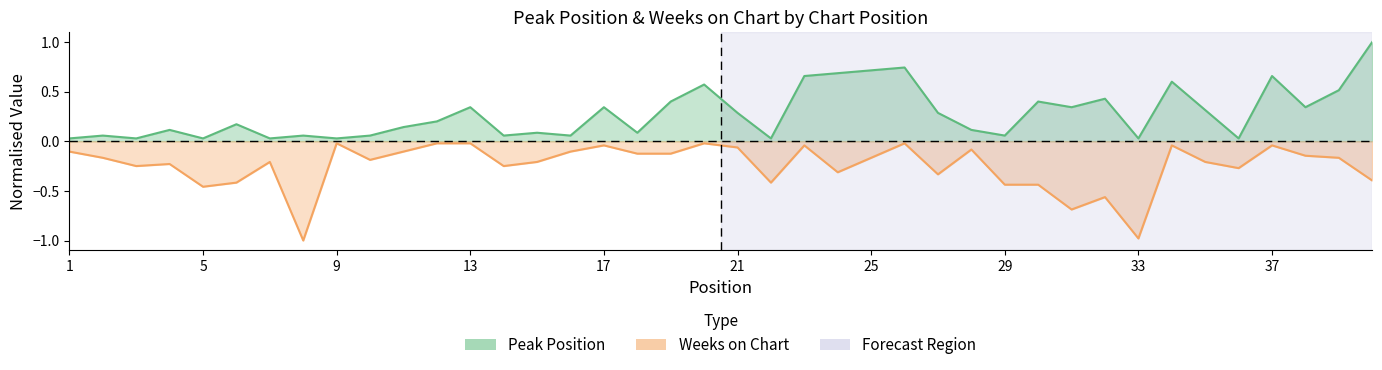

What is the spread (max minus min) of values at 17?

0.4